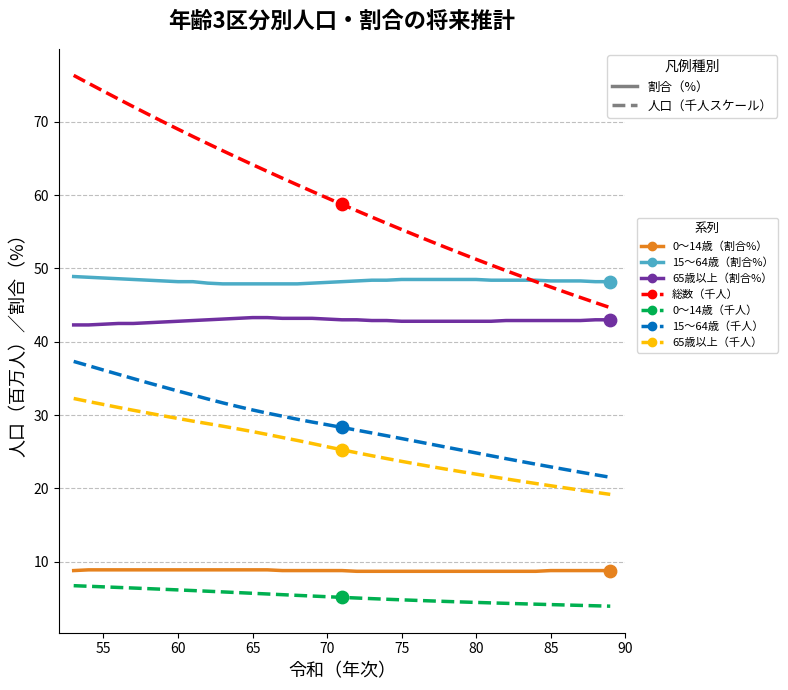

Which series has the largest total across all categories?

総数（千人）